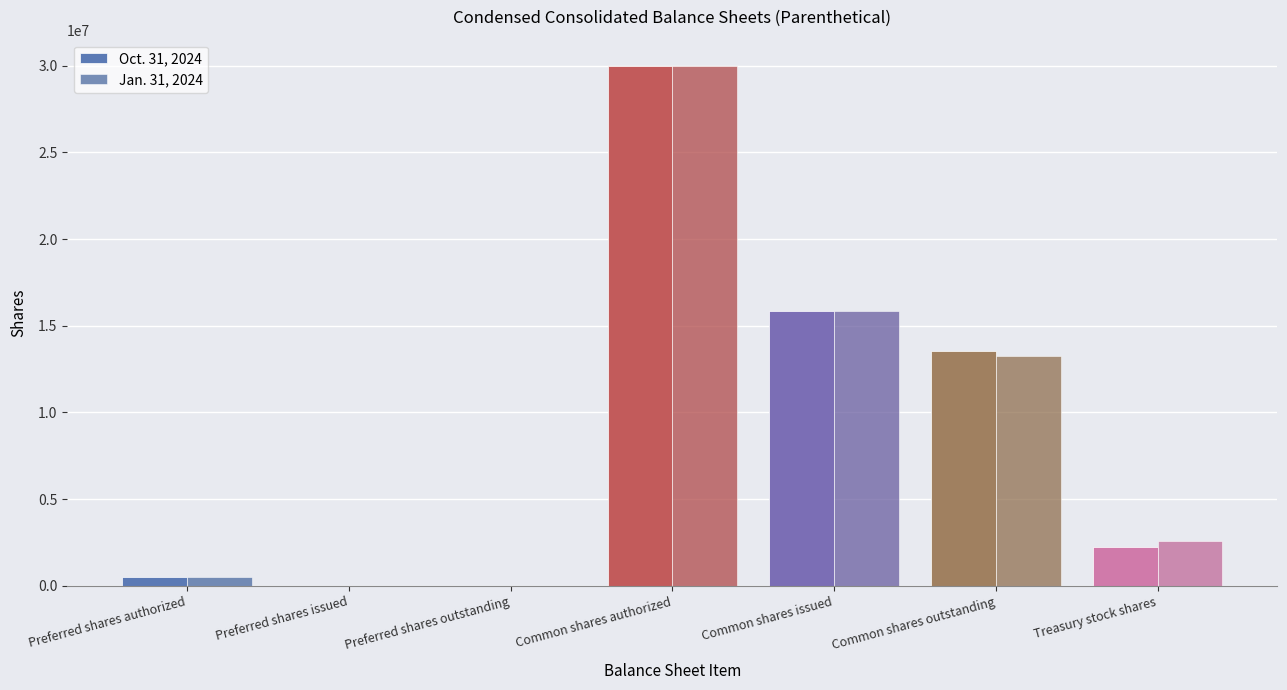

What position from the right is Common shares outstanding?

2